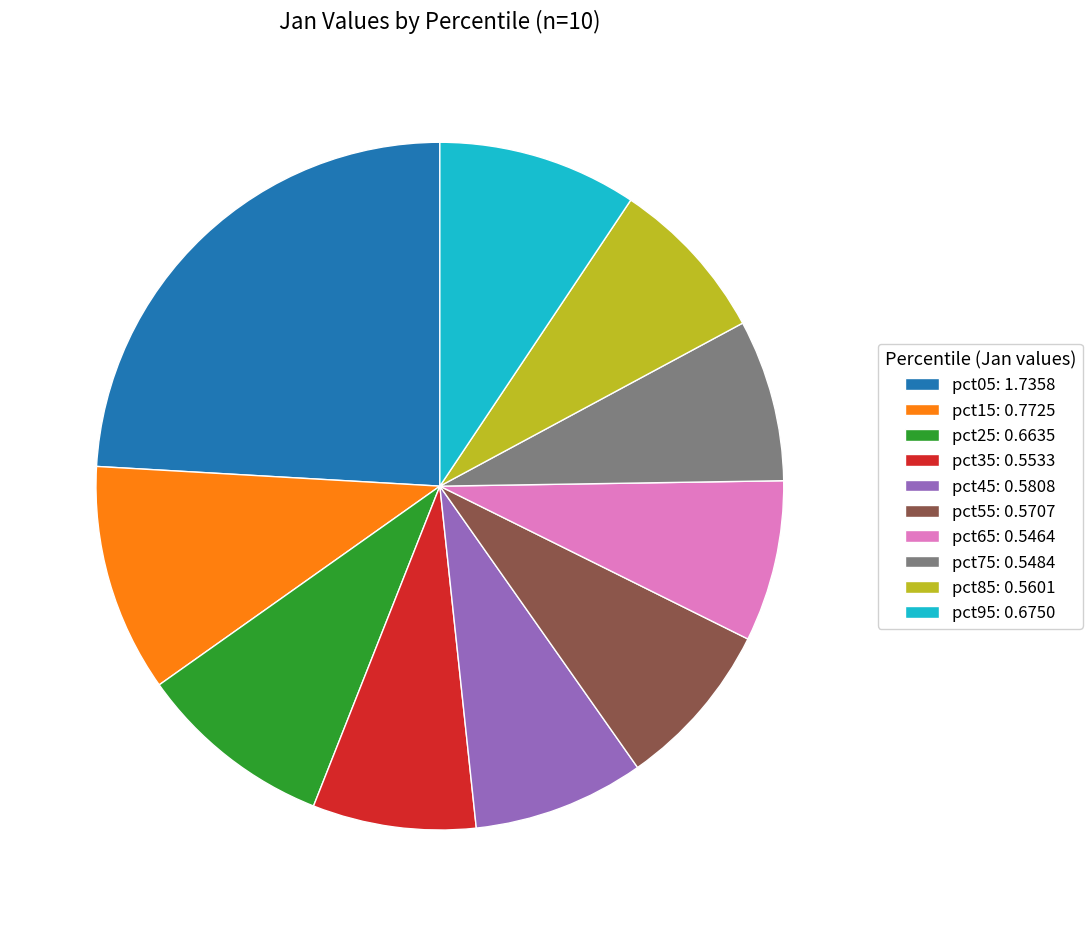

What is the largest slice in the pie chart?

pct05